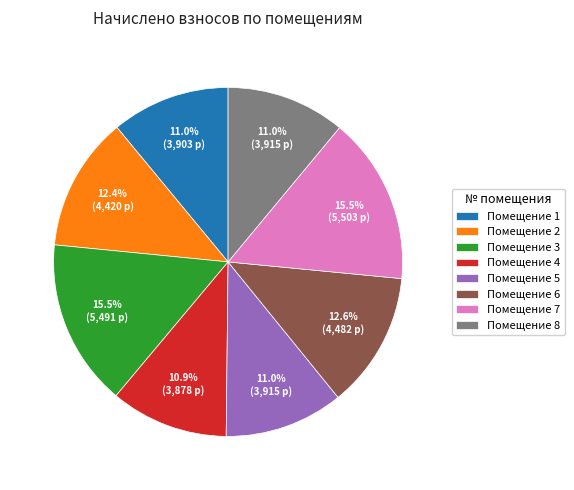

Between Помещение 6 and Помещение 5, which is larger?

Помещение 6